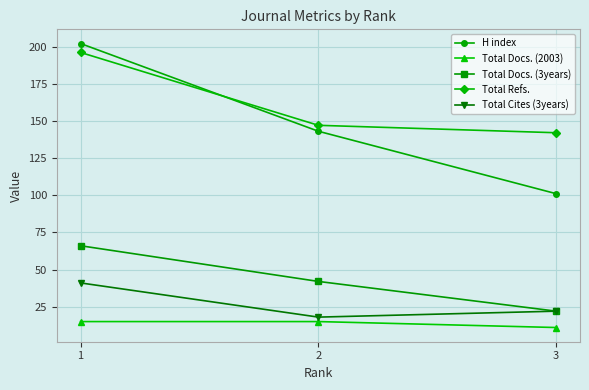

Which series has the largest range (max minus min)?

H index